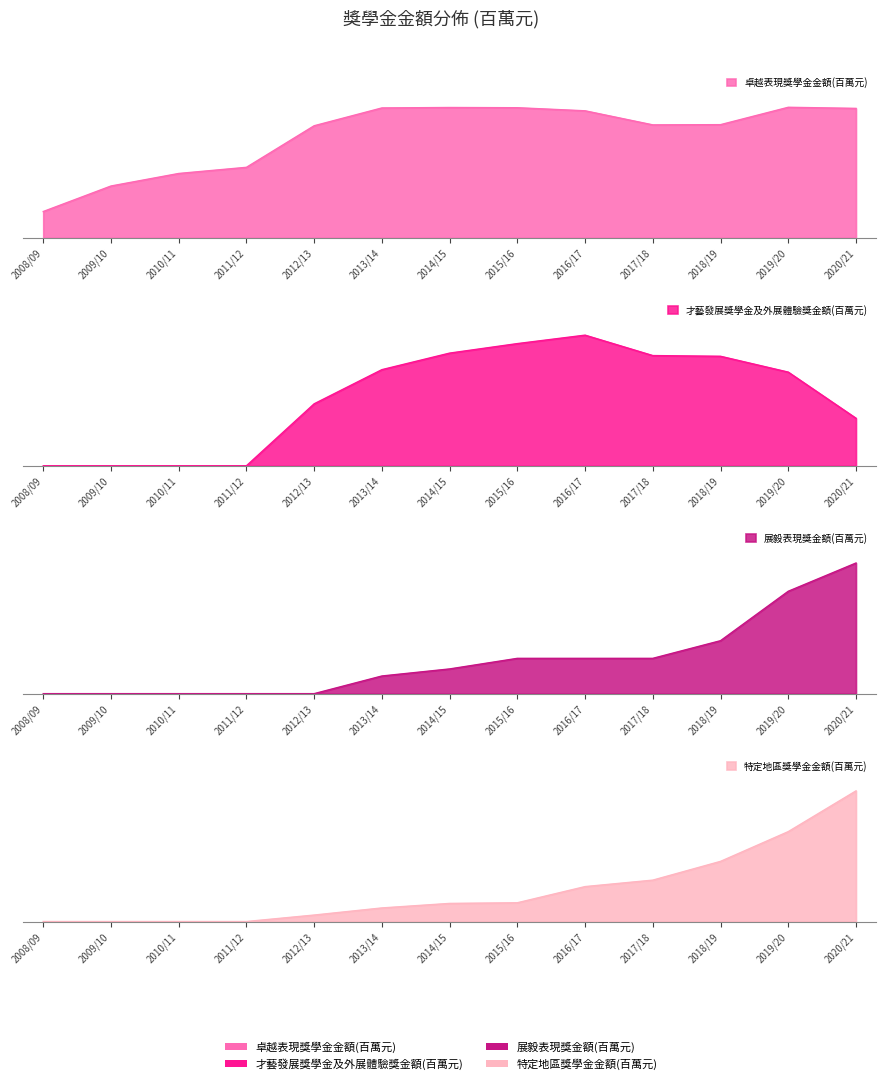

Between 2008/09 and 2018/19, which series saw the biggest shift?

卓越表現獎學金金額(百萬元)